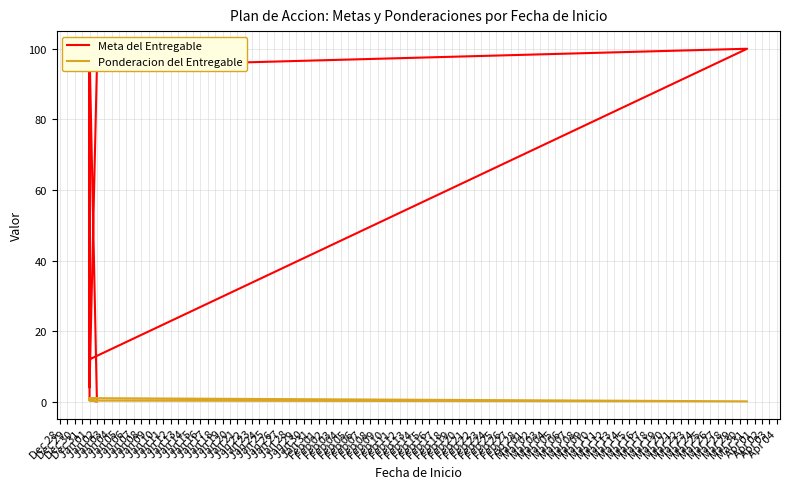

How many lines are shown in the chart?

2